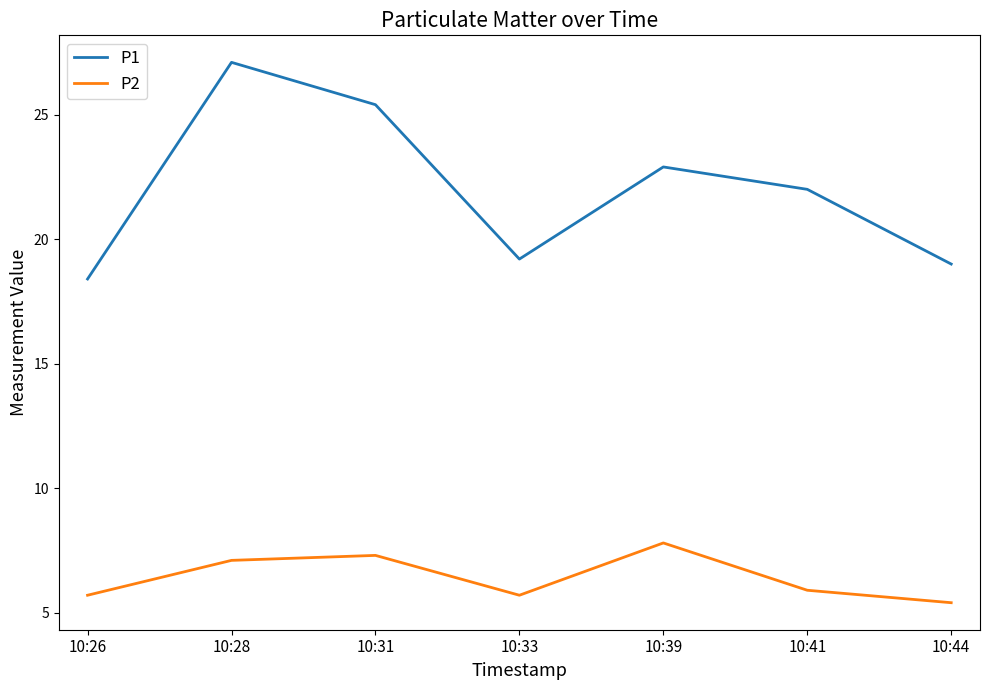

Which category has the lowest value across all series?

10:44